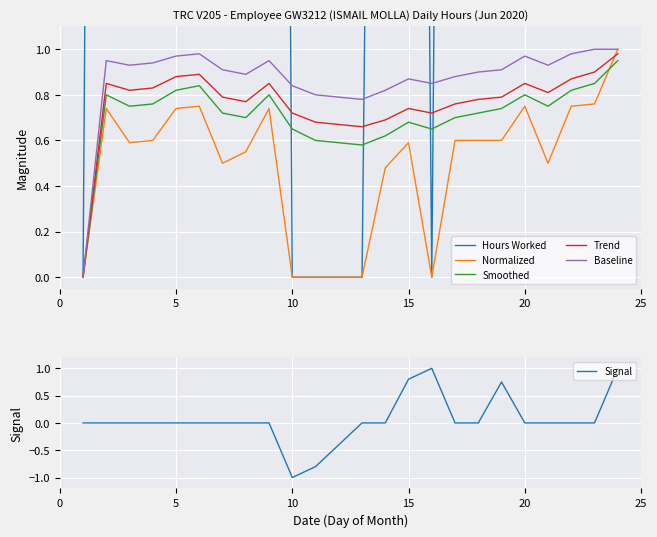

True or false: Normalized has a value of 1.0 at 5.

False